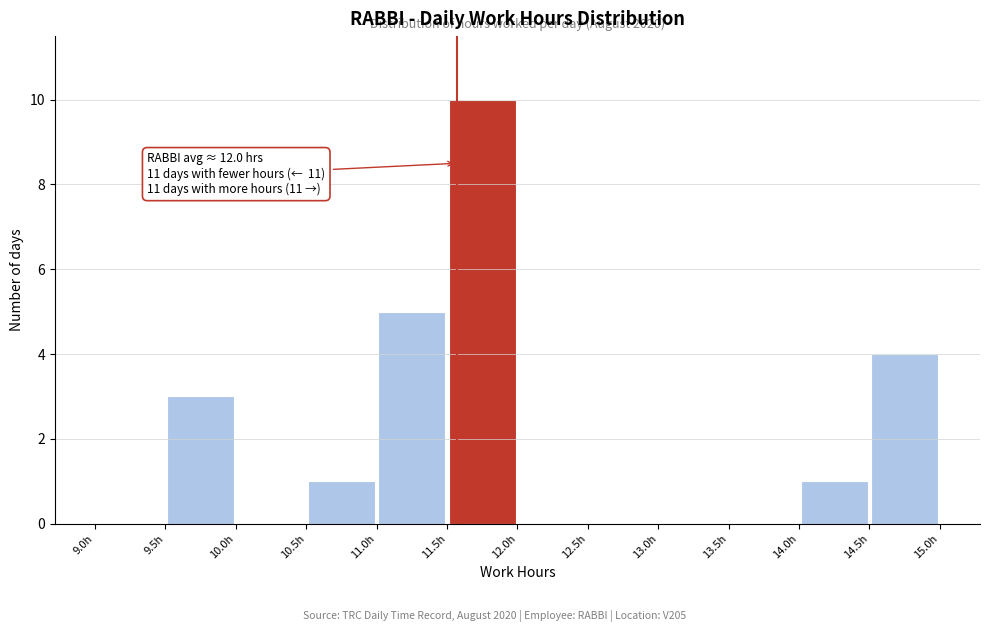

Over which range of the x-axis is the bar tallest?

11.5 to 12.0